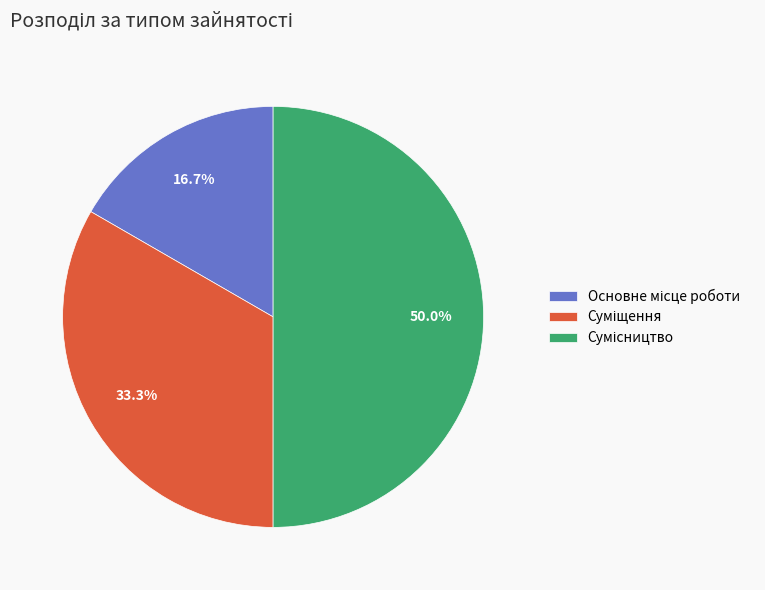

Does Основне місце роботи account for over 50% of the chart?

No